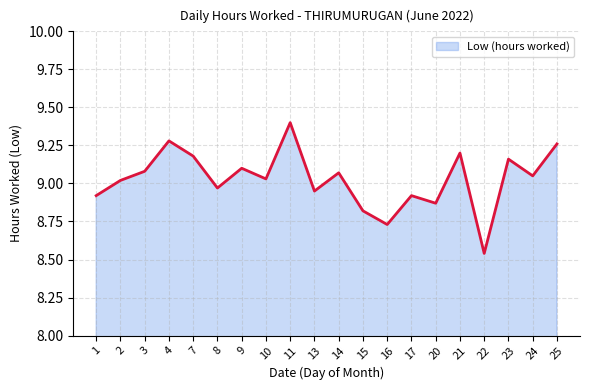

What is the greatest value displayed?

9.4